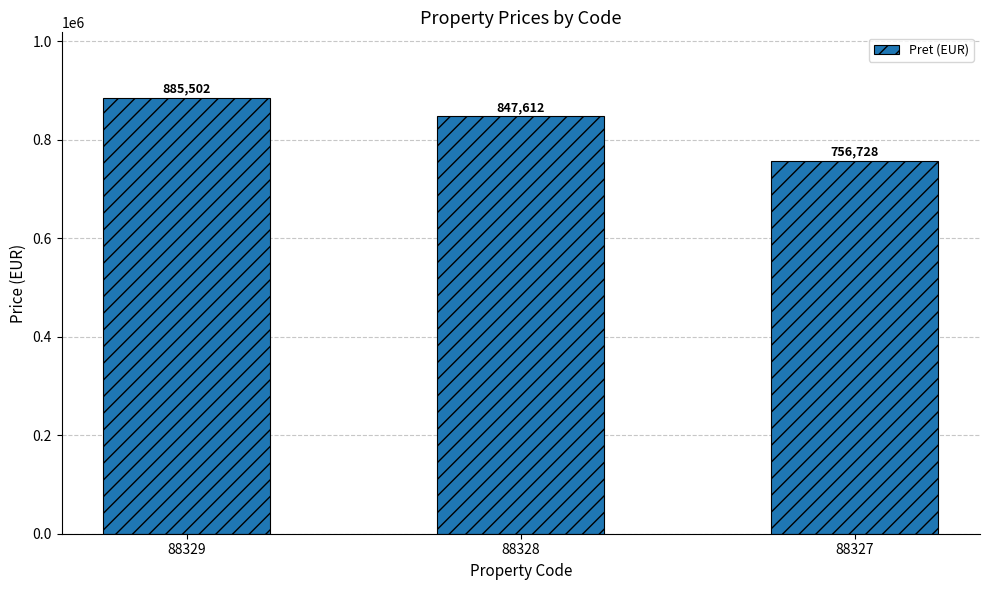

What value does the data have at 88328?

847612